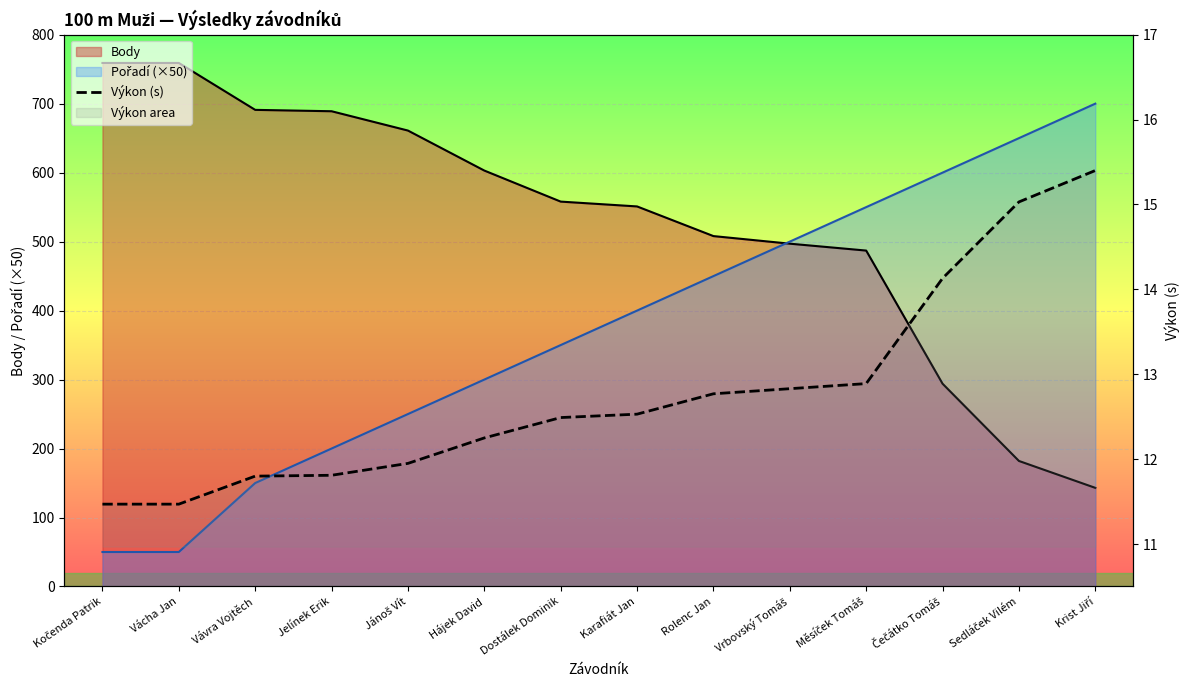

True or false: the data shows 12.2 at Hájek David.

True